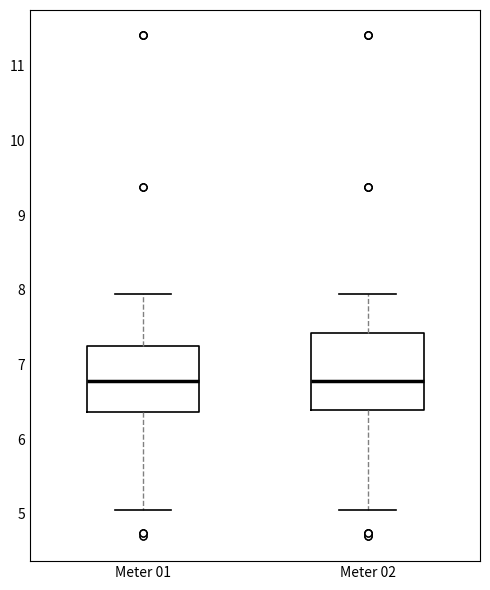

Reading left to right, transcribe this box plot: for each box, give where its median line is, the range the box spans, and where its two whiskers end, as read against the y-axis. The values are not printed on the chart, so give them approximately, as read against the axis.

Meter 01: median 6.8, box 6.4 to 7.3, whiskers 5.1 to 7.9
Meter 02: median 6.8, box 6.4 to 7.4, whiskers 5.1 to 7.9